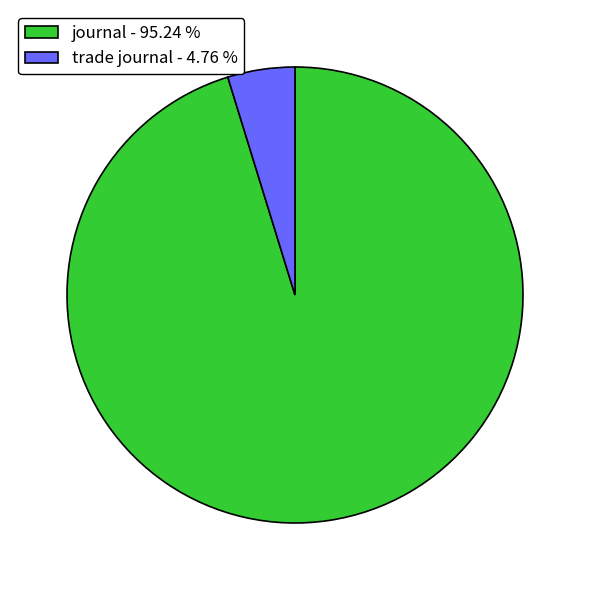

What is the ratio of the value at journal - 95.24 % to the value at trade journal - 4.76 %?

20.0